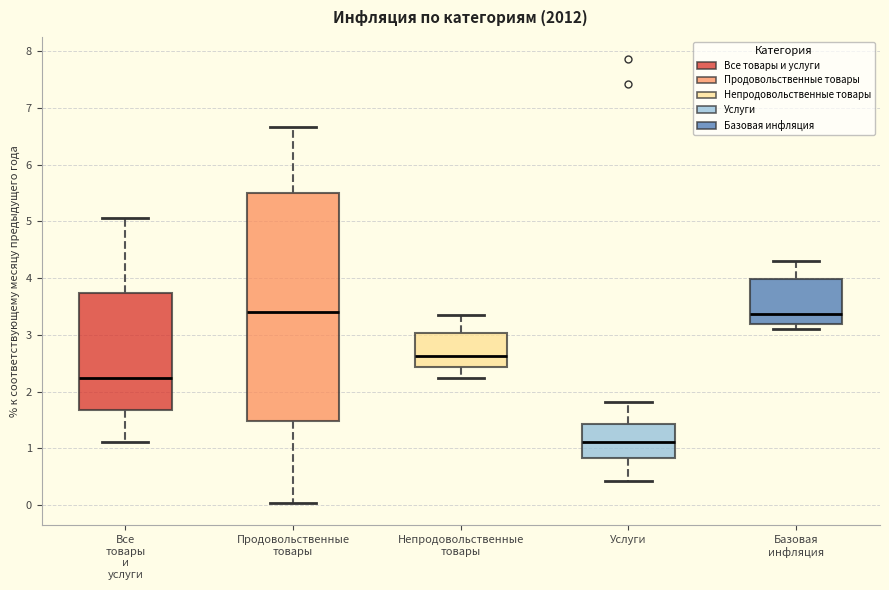

Reading left to right, read every box against the y-axis: the position of its median line, the range the box covers, and the ends of its whiskers. The values are not printed on the chart, so give them approximately, as read against the axis.

Все товары и услуги: median 2.2, box 1.7 to 3.7, whiskers 1.1 to 5.1
Продовольственные товары: median 3.4, box 1.5 to 5.5, whiskers 0.0 to 6.7
Непродовольственные товары: median 2.6, box 2.4 to 3.0, whiskers 2.2 to 3.4
Услуги: median 1.1, box 0.8 to 1.4, whiskers 0.4 to 1.8
Базовая инфляция: median 3.4, box 3.2 to 4.0, whiskers 3.1 to 4.3